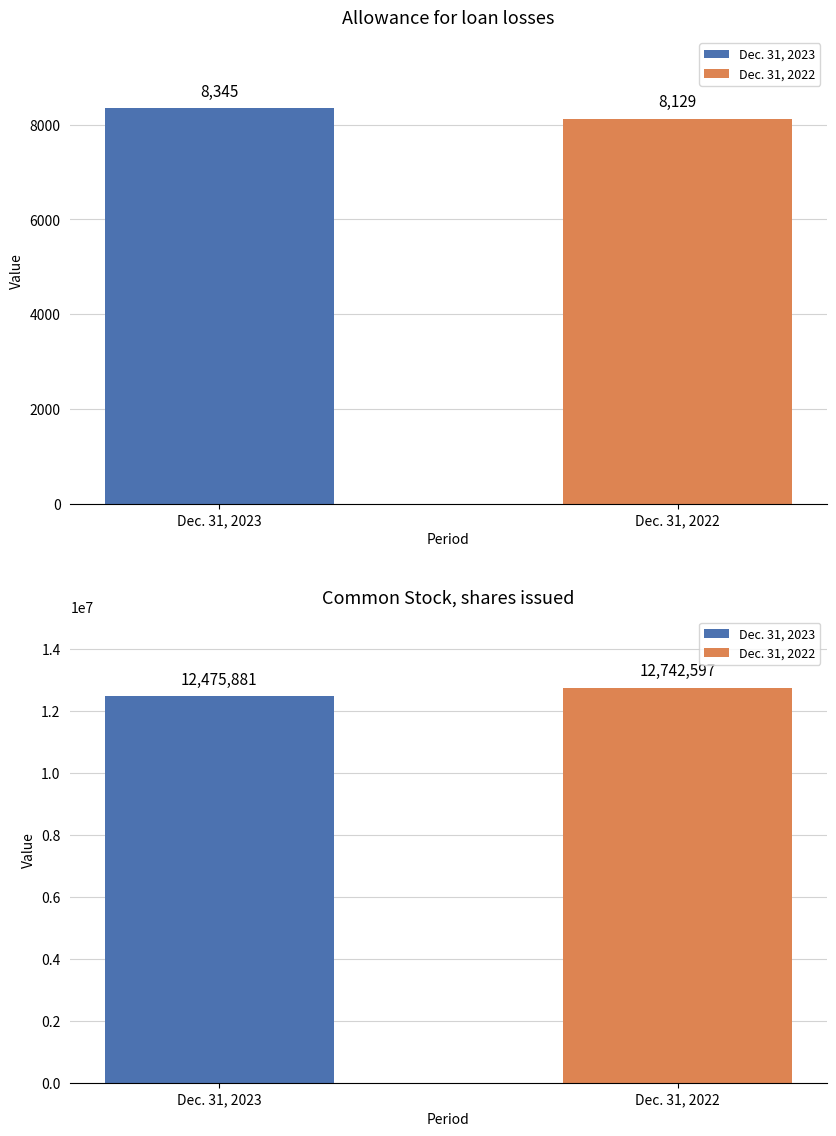

How many groups of bars are there?

2